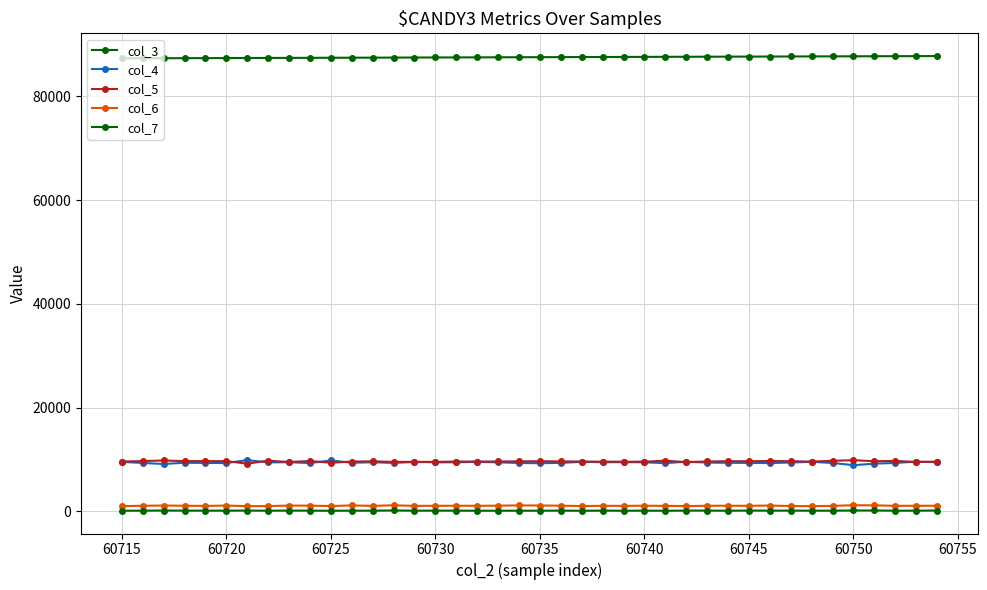

True or false: col_6 and col_5 intersect in this chart.

False